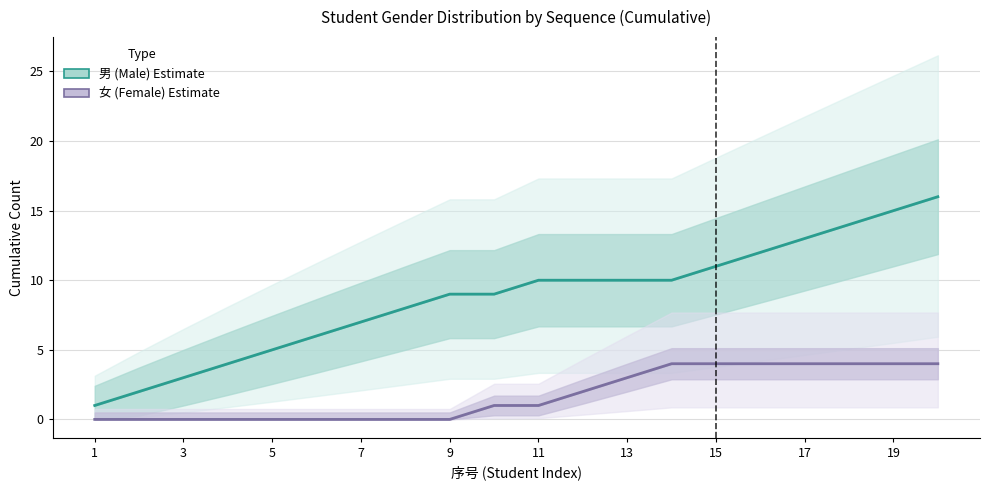

What is the difference between the second highest and minimum values in the 男 (Male) Estimate series?

14